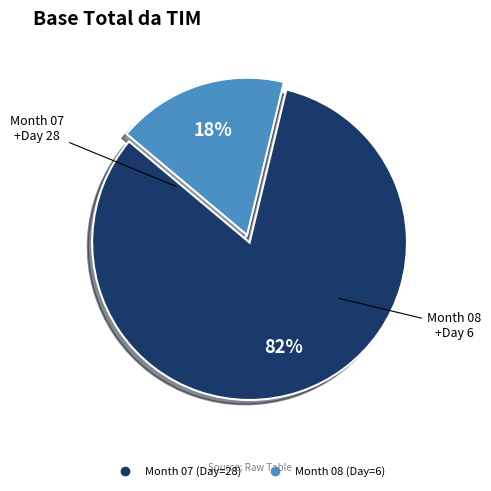

To the nearest percent, what is the average slice percentage?

50%